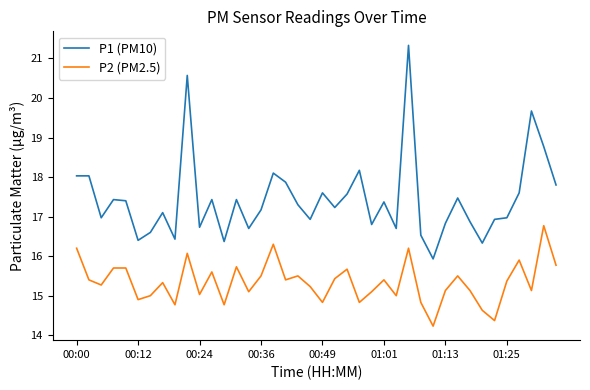

Which series has the largest range (max minus min)?

P1 (PM10)